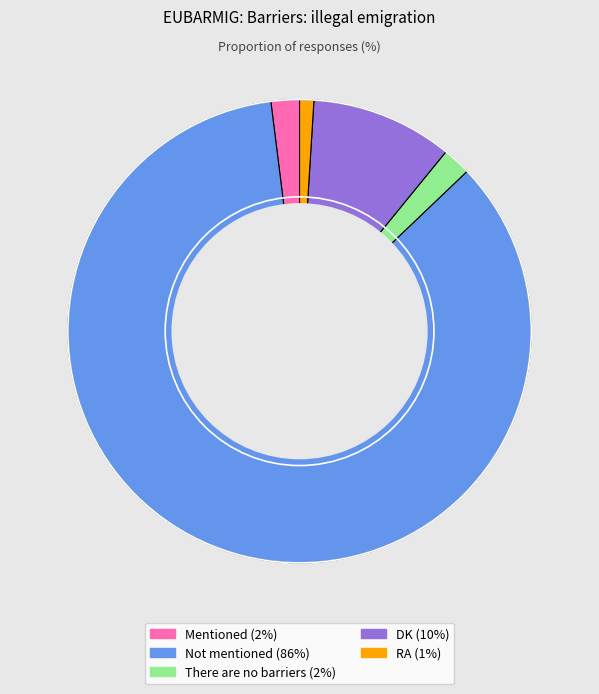

Does any single category account for the majority?

Yes